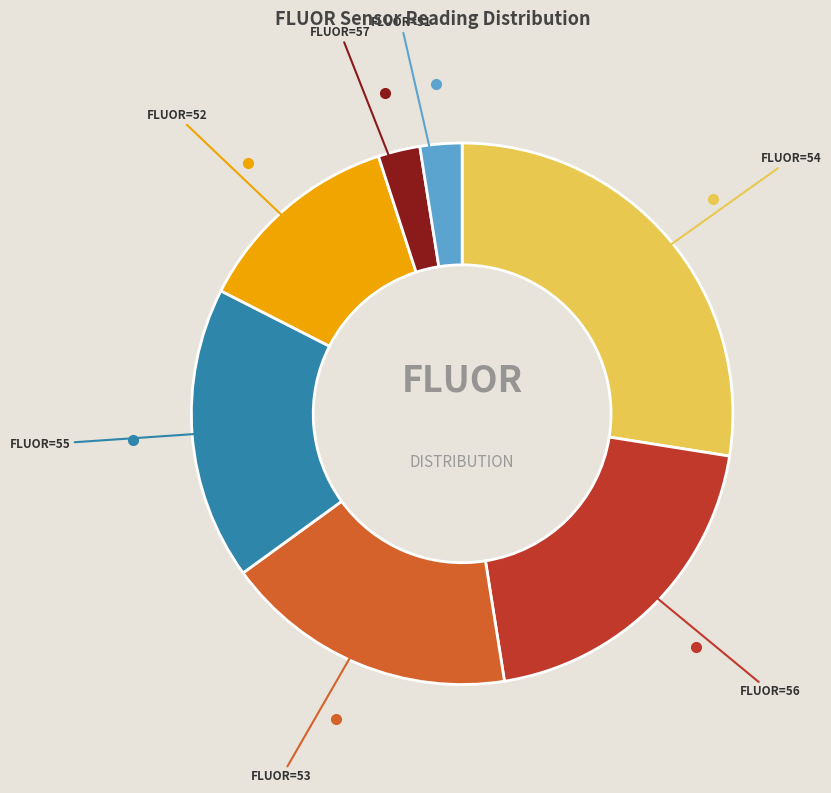

Is there a majority slice in this chart?

No